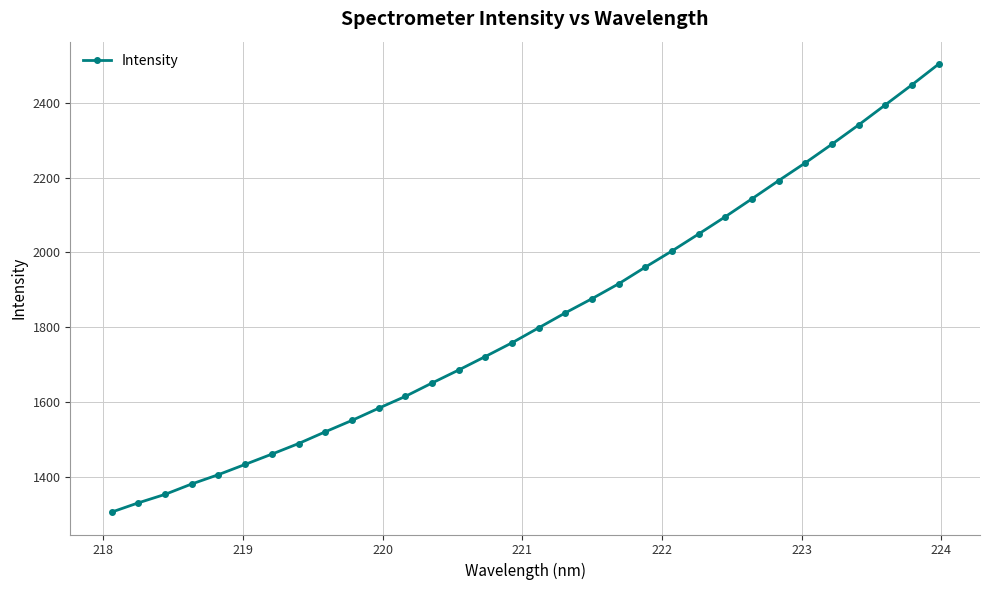

What is the value of the 26th point from the left?

2191.9